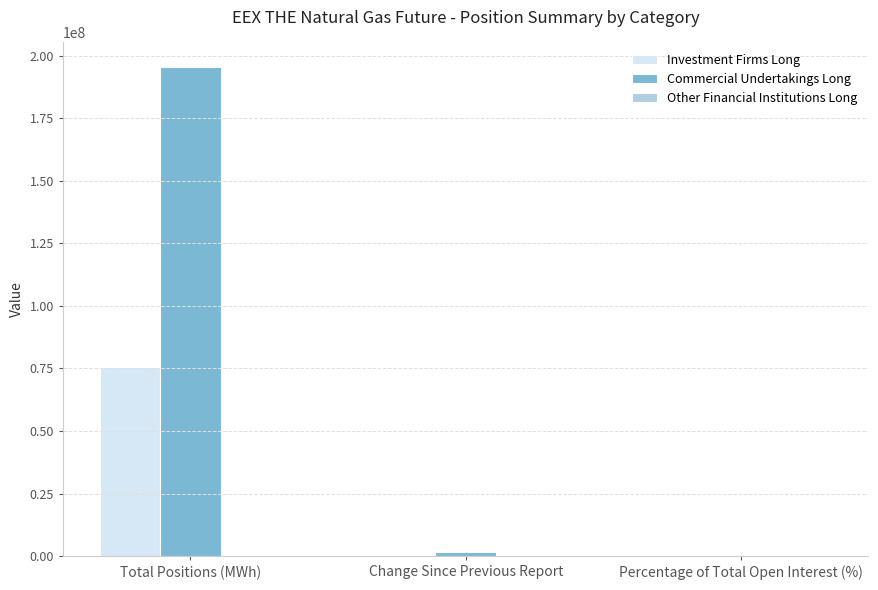

Which series has the largest total across all categories?

Commercial Undertakings Long